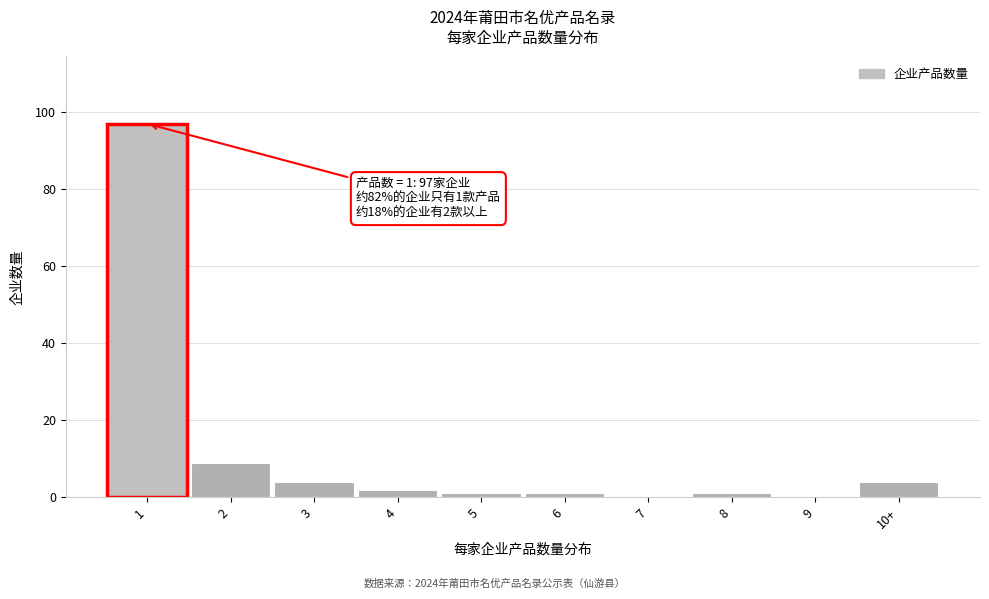

Reading left to right, list all the values displayed in this chart.

1=97	2=9	3=4	4=2	5=1	6=1	7=0	8=1	9=0	10+=4